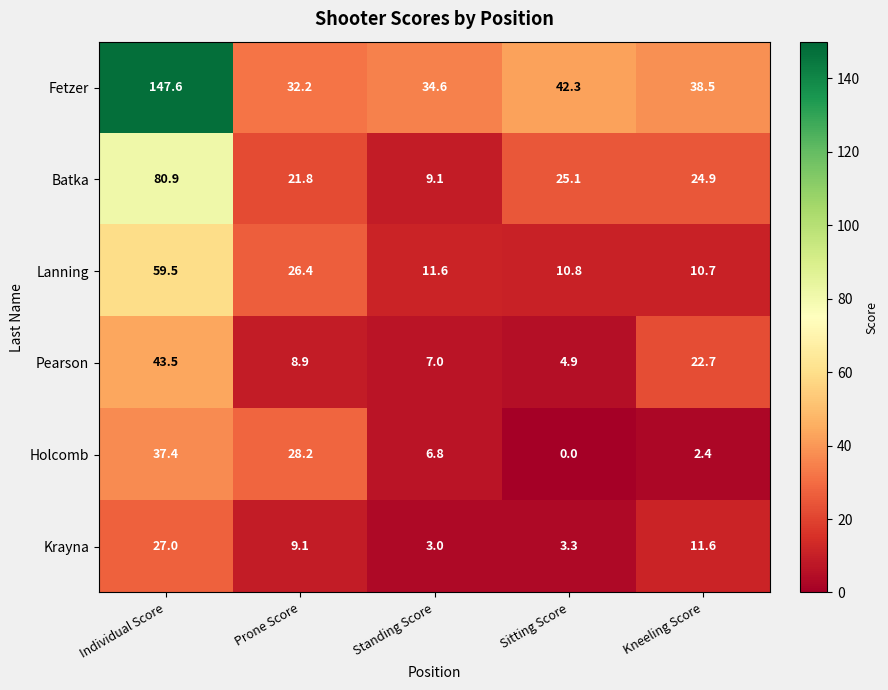

What is the difference between the second highest and second lowest values in the Holcomb series?

25.8